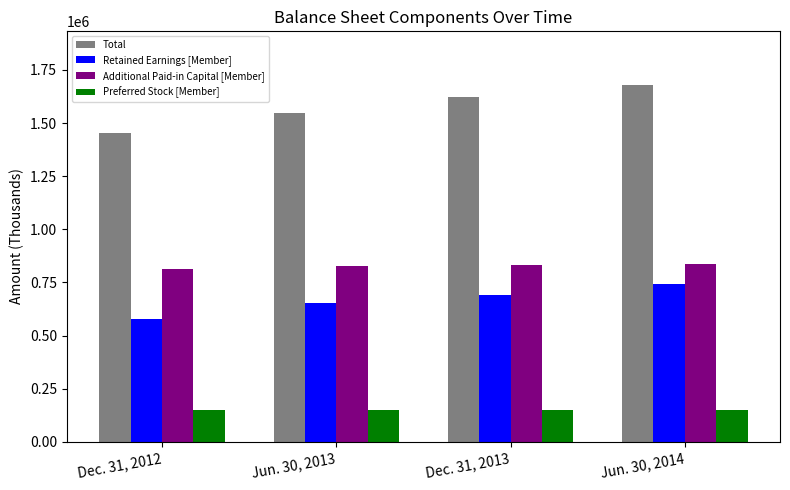

Rank the series by their maximum value, from lowest to highest.

Preferred Stock [Member], Retained Earnings [Member], Additional Paid-in Capital [Member], Total